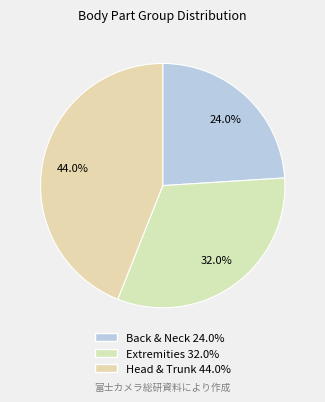

Is Back & Neck the majority of the pie?

No